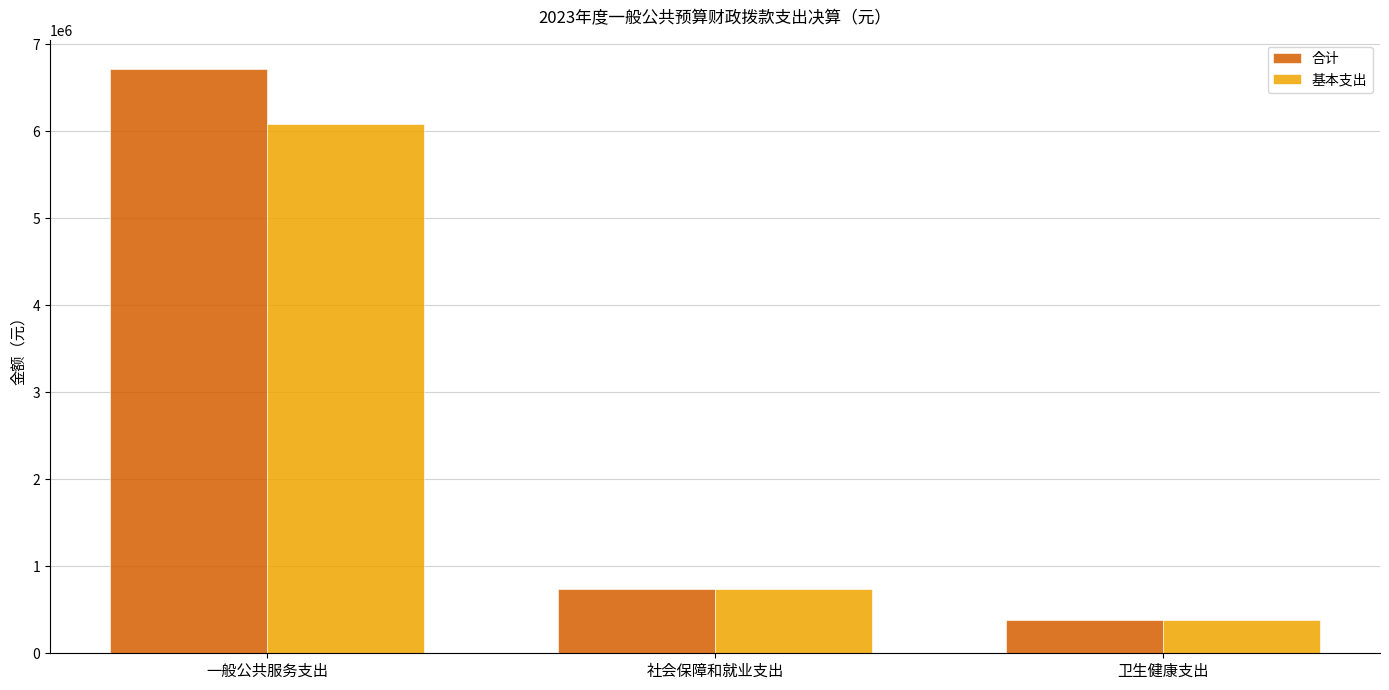

True or false: 合计 has a value of 743794.6 at 社会保障和就业支出.

True